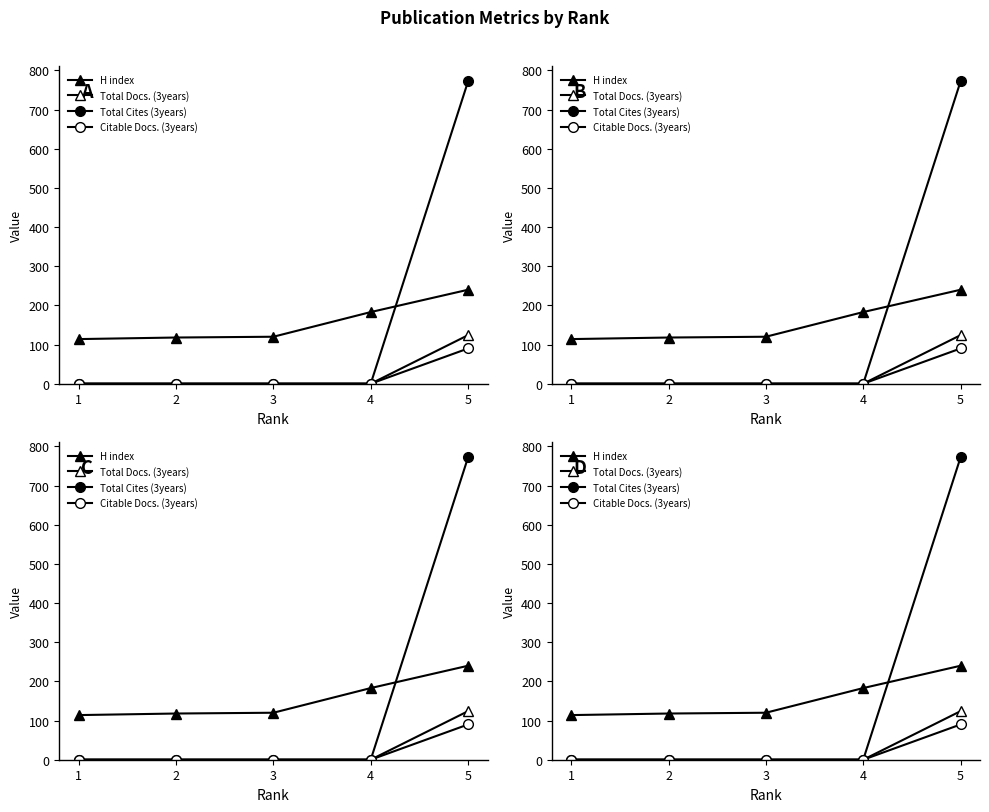

Which series changed the most between 1 and 4?

H index